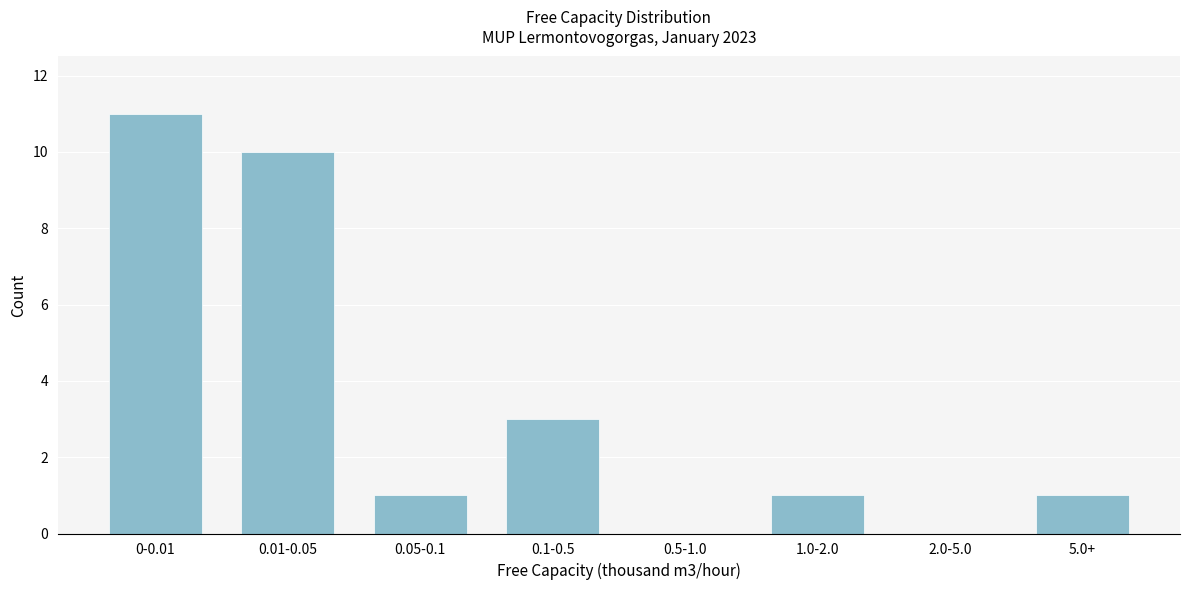

Reading right to left, list all the values displayed in this chart.

5.0+=1	2.0-5.0=0	1.0-2.0=1	0.5-1.0=0	0.1-0.5=3	0.05-0.1=1	0.01-0.05=10	0-0.01=11